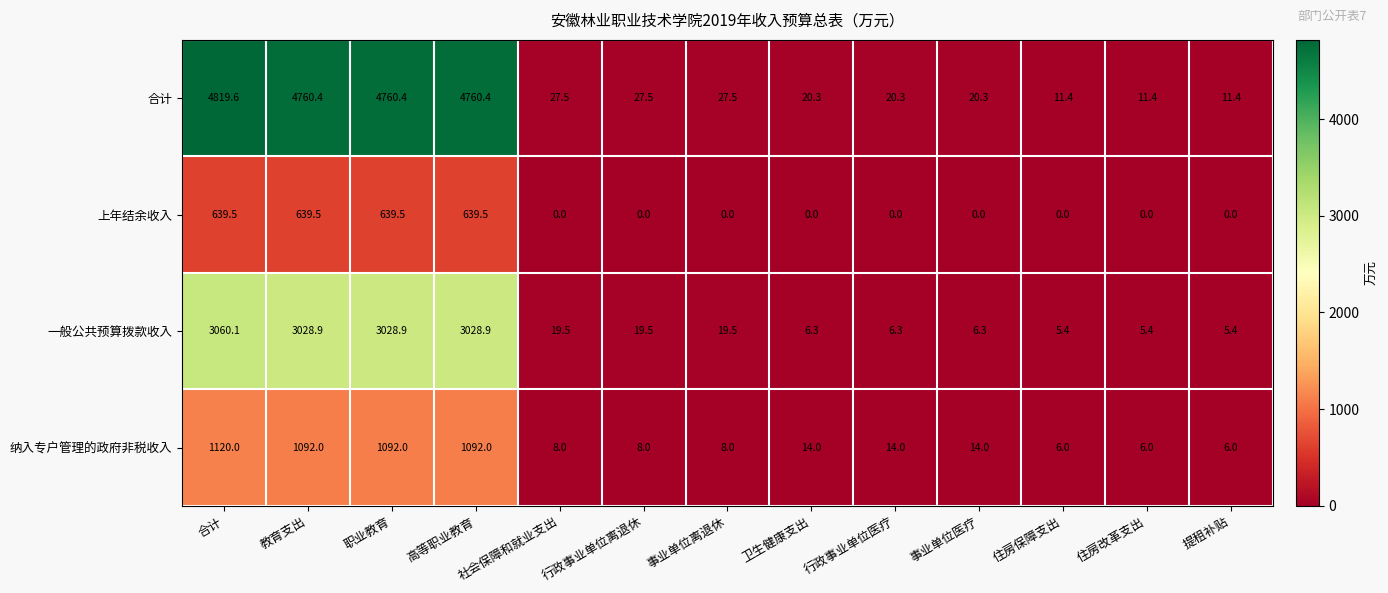

List the series in order of their peak value, highest first.

合计, 一般公共预算拨款收入, 纳入专户管理的政府非税收入, 上年结余收入